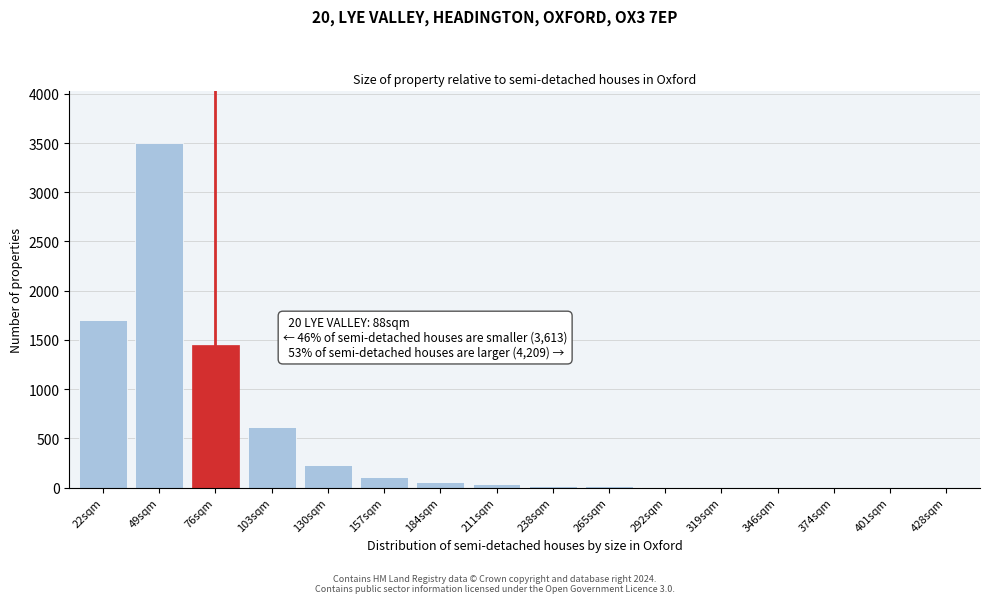

Is it true that the value at 76sqm is 1903?

False